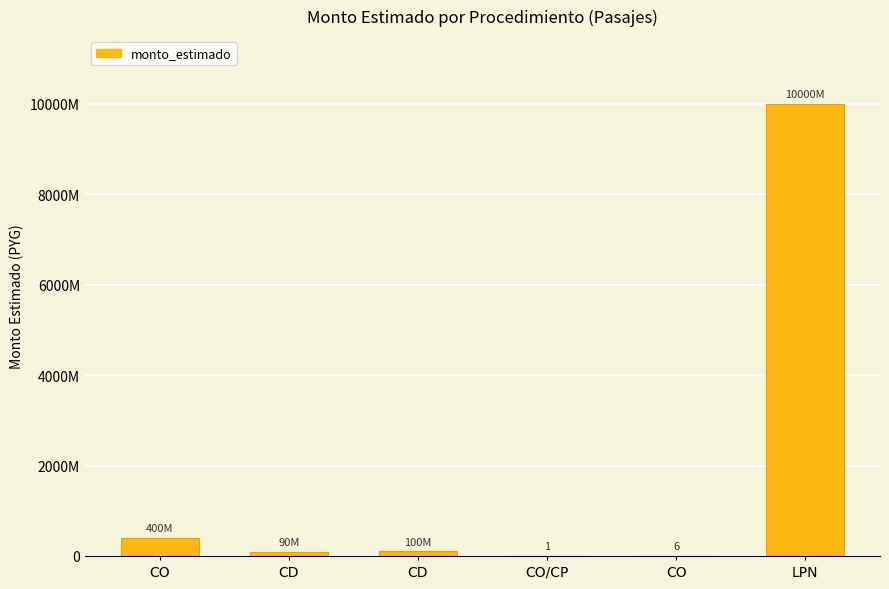

Where is the data nearest to the value 5000000000?

CO